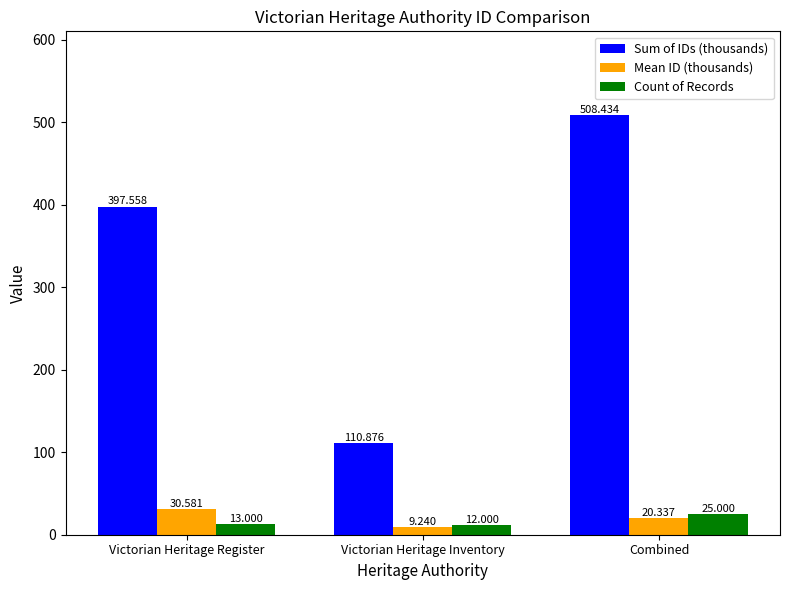

What is the sum of all Sum of IDs (thousands) values?

1016.9